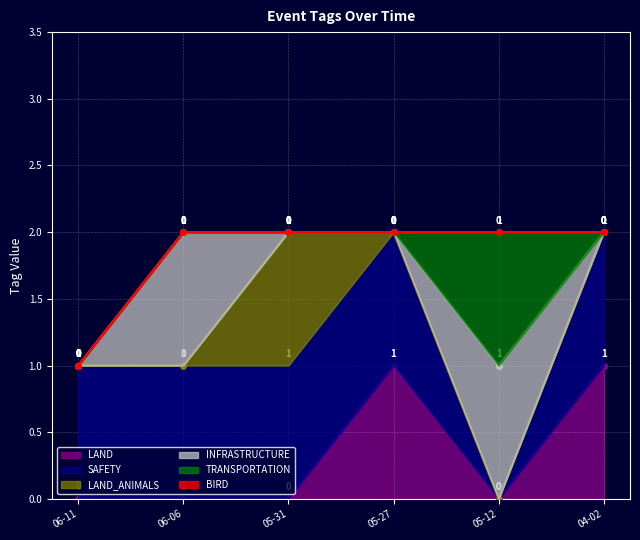

At 2024-05-31, list the series in order from smallest to largest.

LAND, INFRASTRUCTURE, TRANSPORTATION, BIRD, SAFETY, LAND_ANIMALS